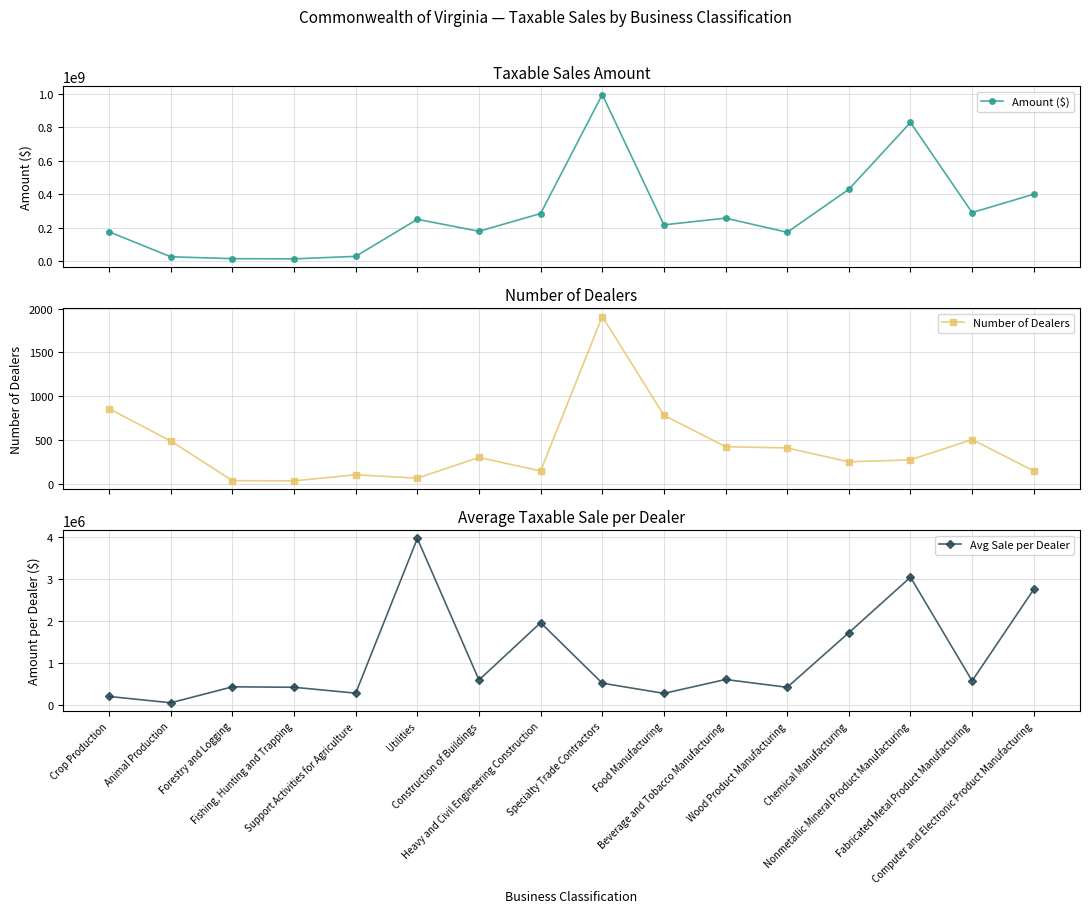

True or false: Amount ($) and Avg Sale per Dealer intersect in this chart.

False